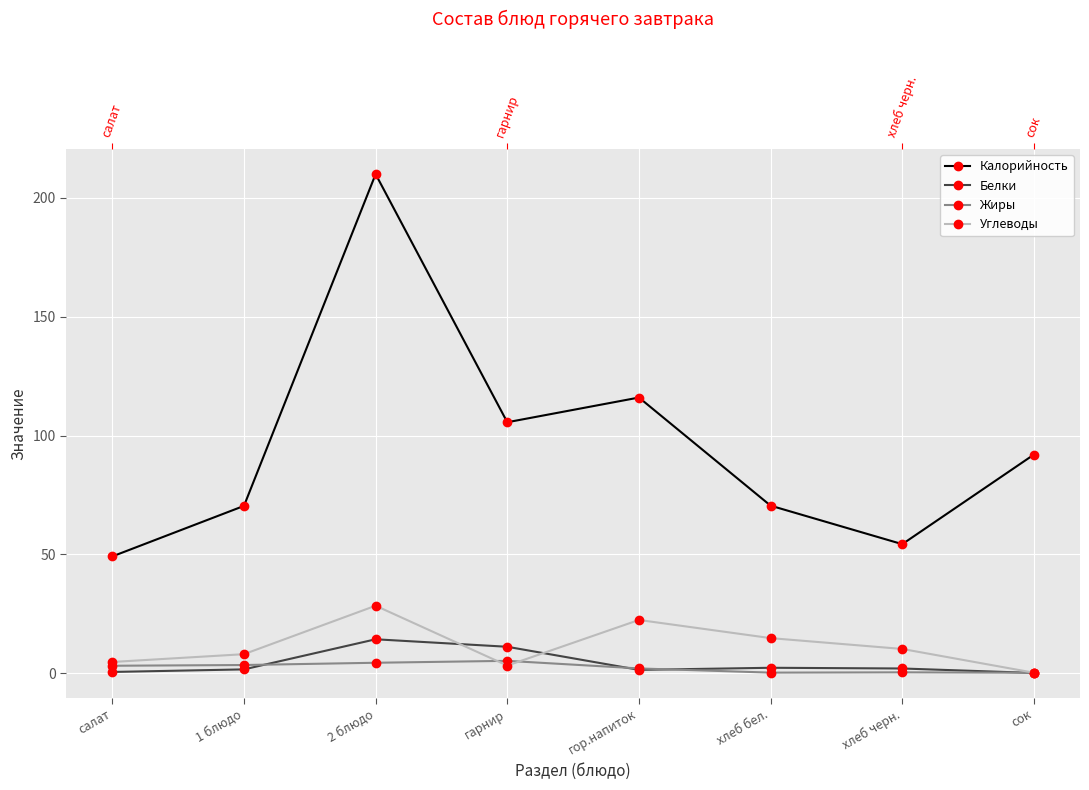

True or false: Углеводы and Жиры cross at least once.

True